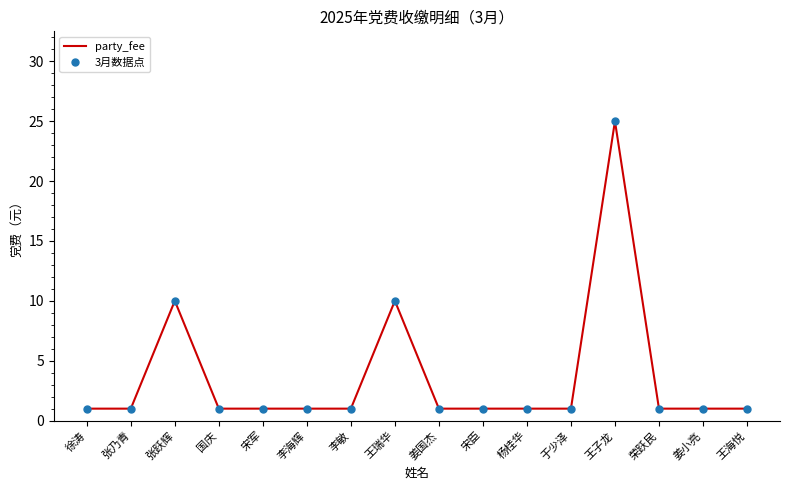

What is the approximate value of party_fee at 李海辉?

1